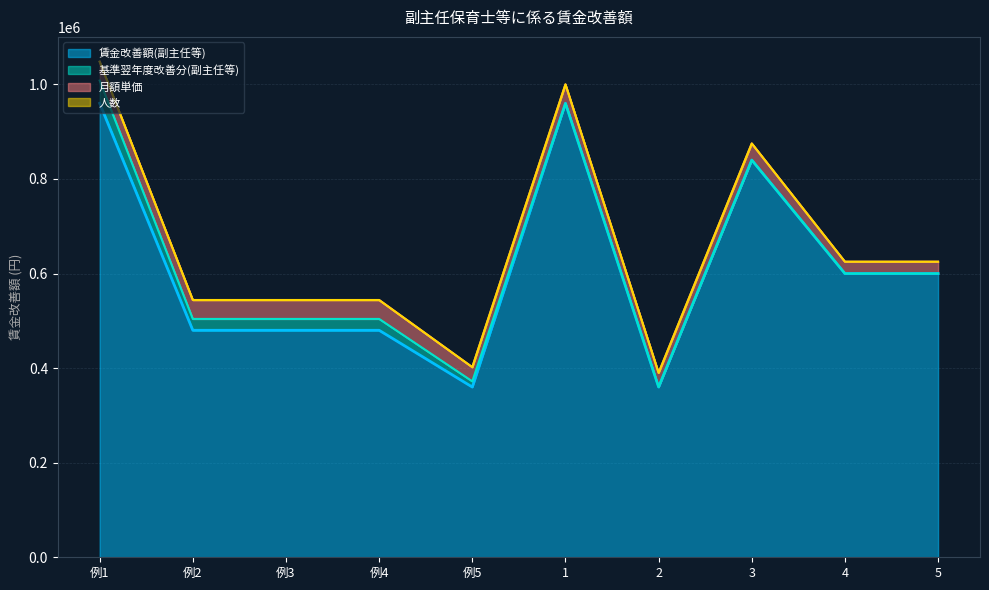

Does the chart have visible grid lines?

Yes